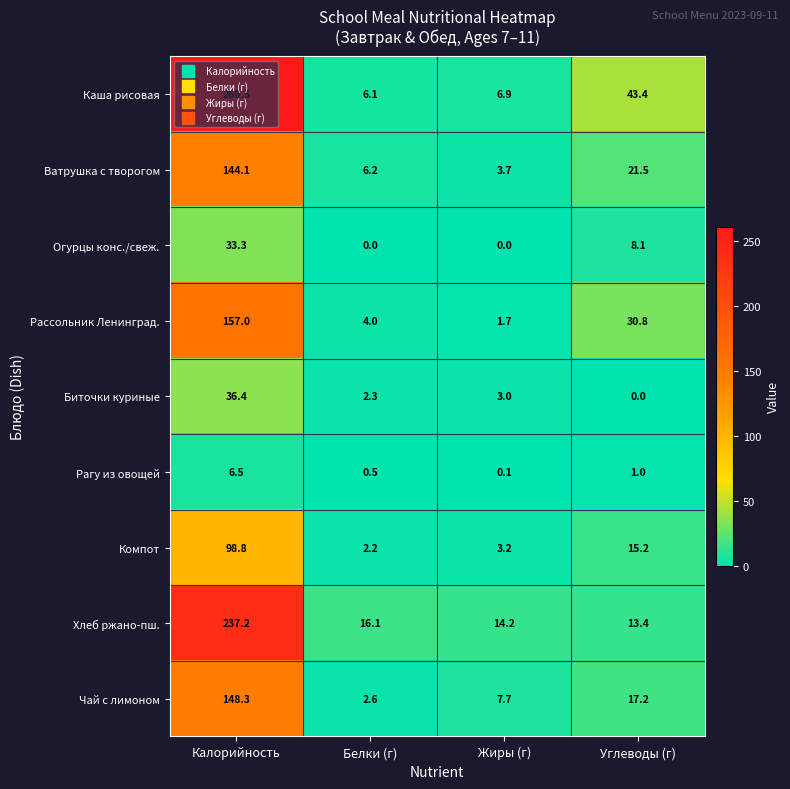

What is the difference between the highest and lowest values at Калорийность?

254.0